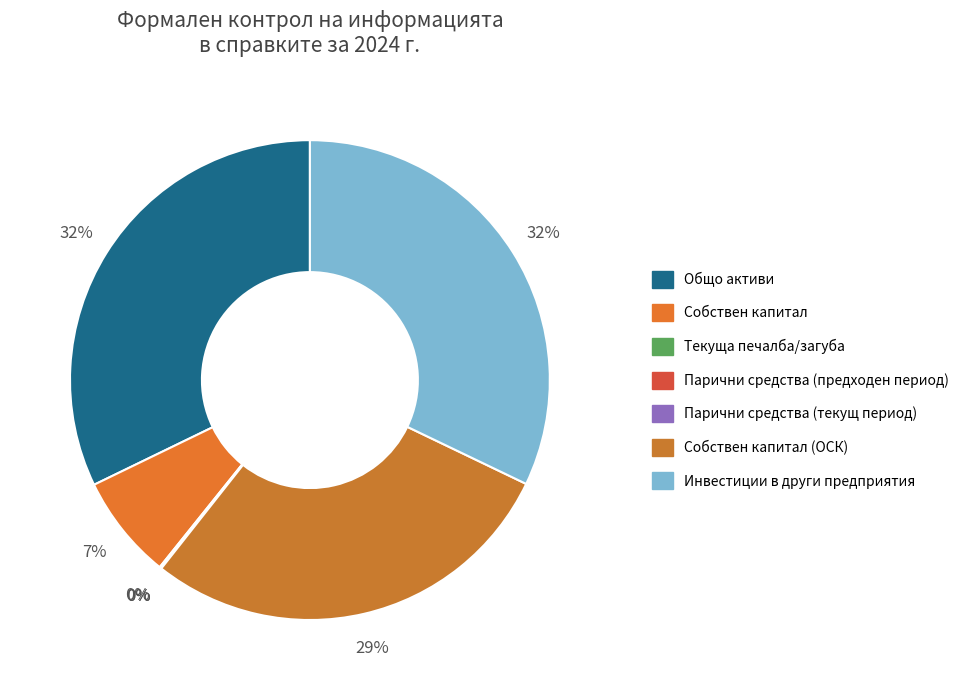

Between Текуща печалба/загуба and Собствен капитал (ОСК), which is larger?

Собствен капитал (ОСК)